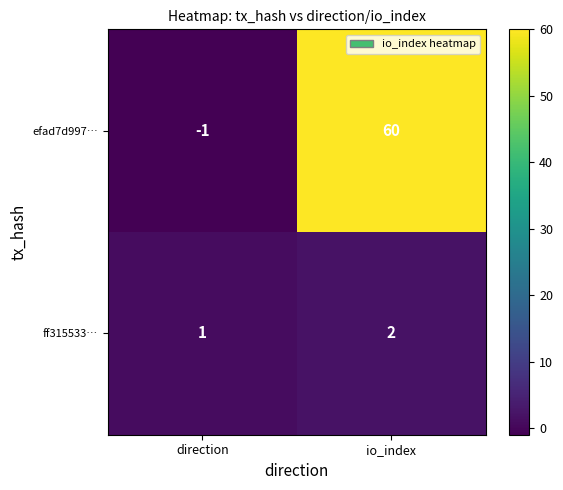

Rank the series at io_index from highest to lowest value.

efad7d997…, ff315533…